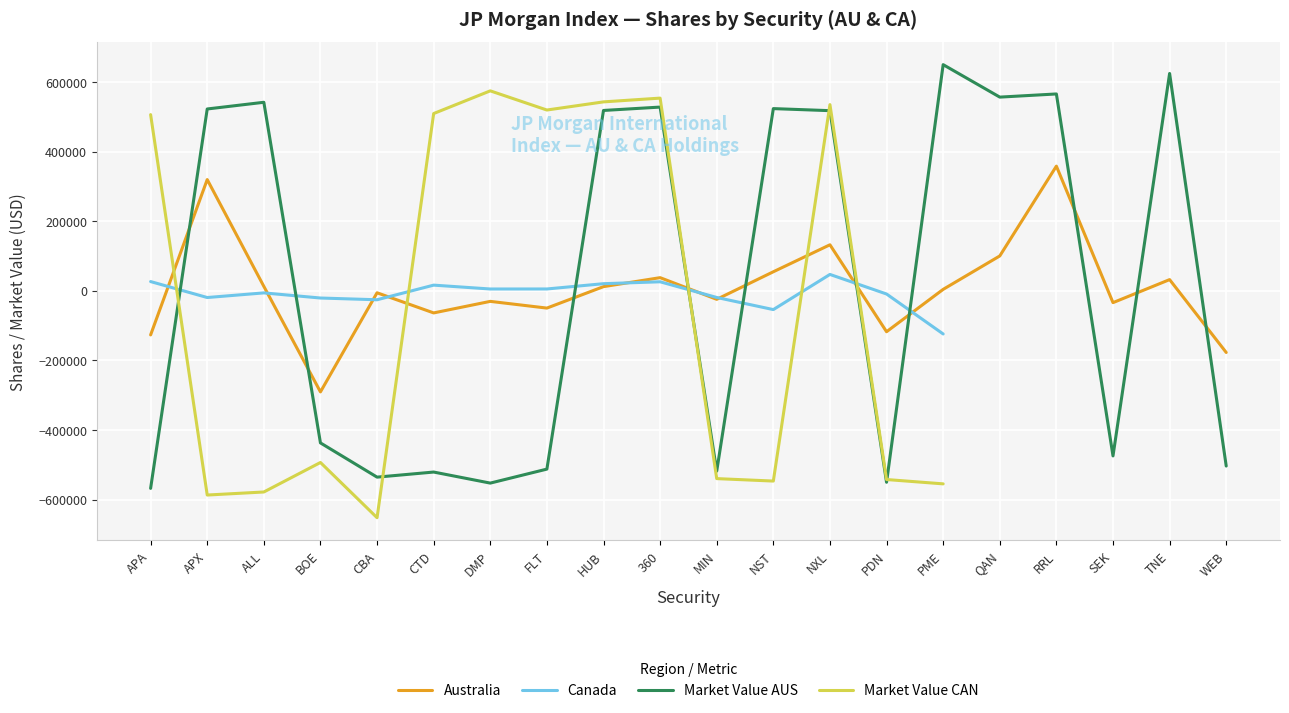

What is the maximum value shown in the chart?

650110.0